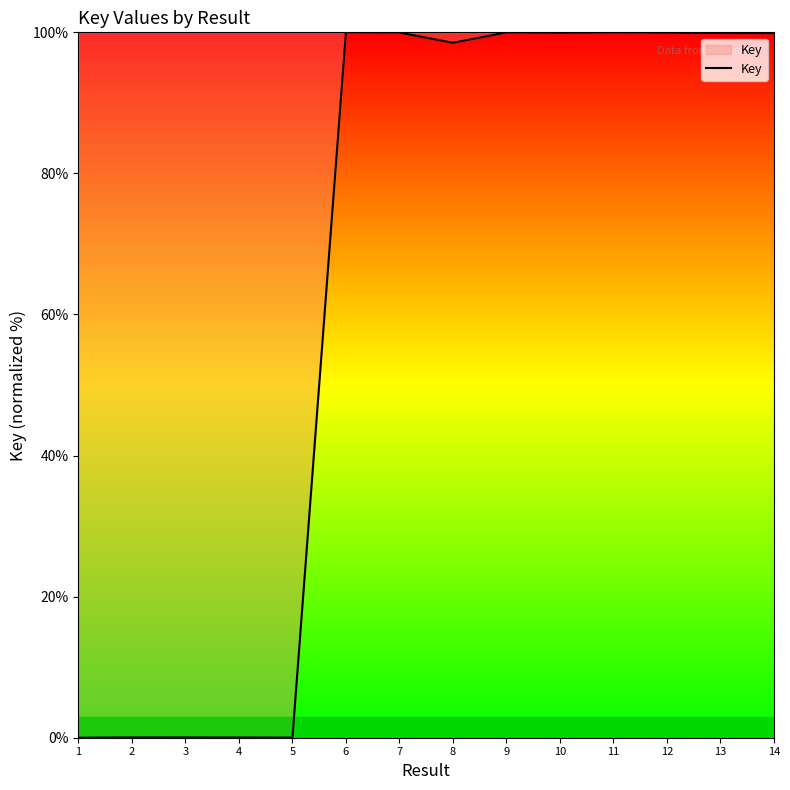

What is the greatest value displayed?

100.0